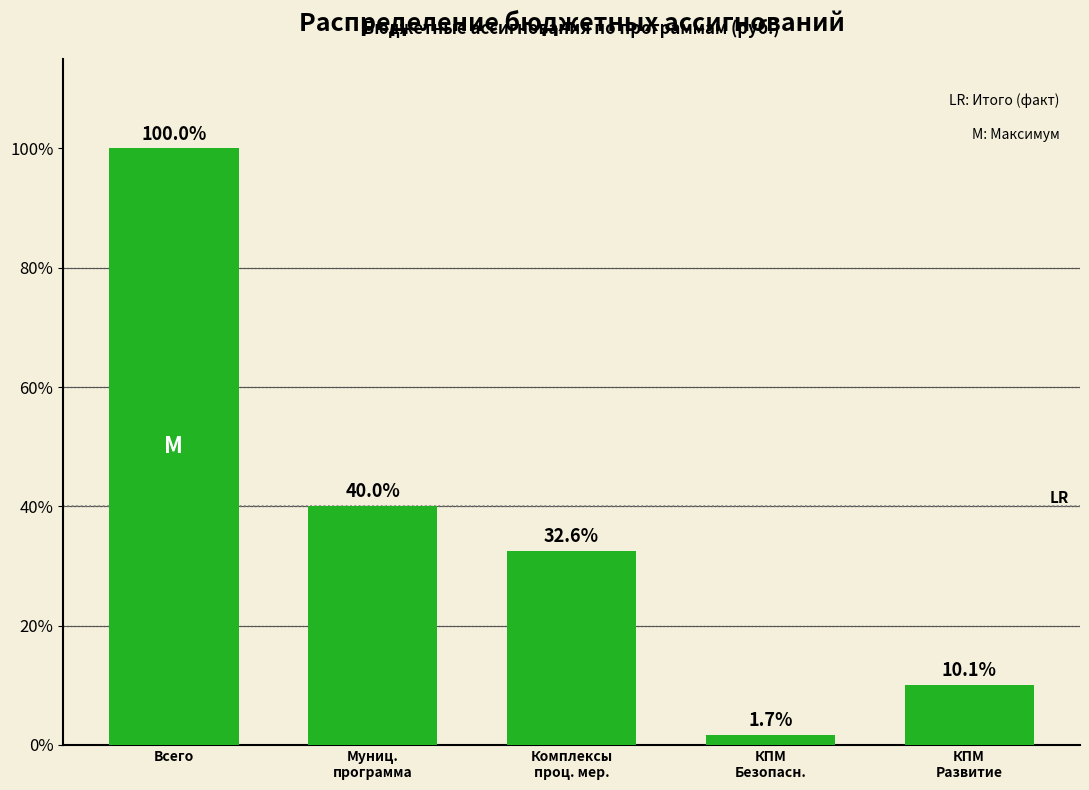

Between Всего and КПМ
Развитие, which is larger?

Всего